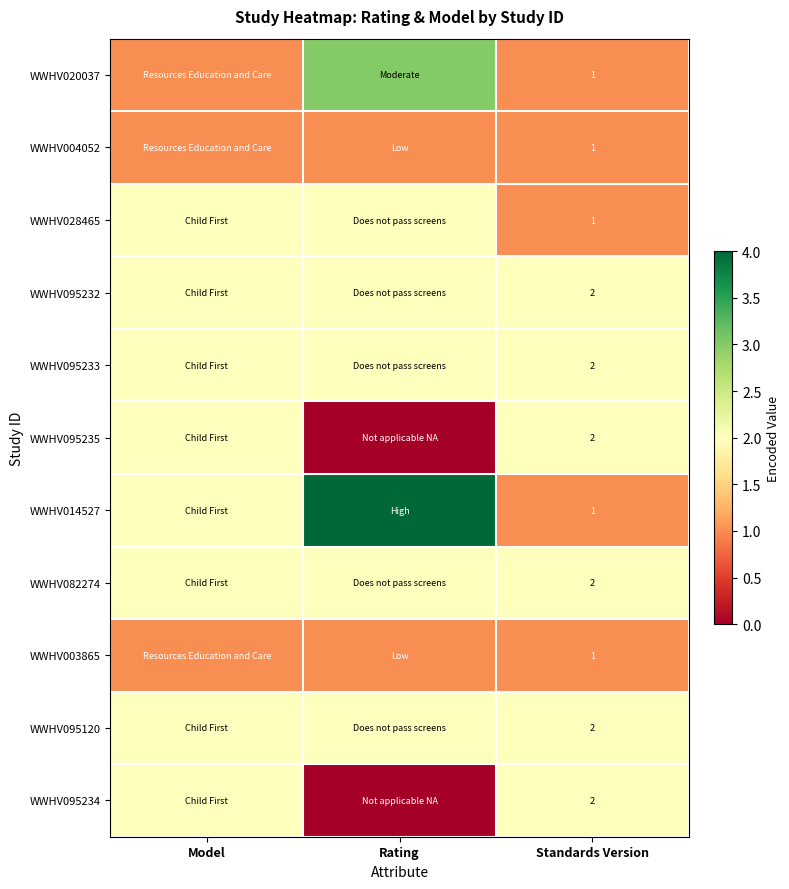

What is the total value across all series at Standards Version?

17